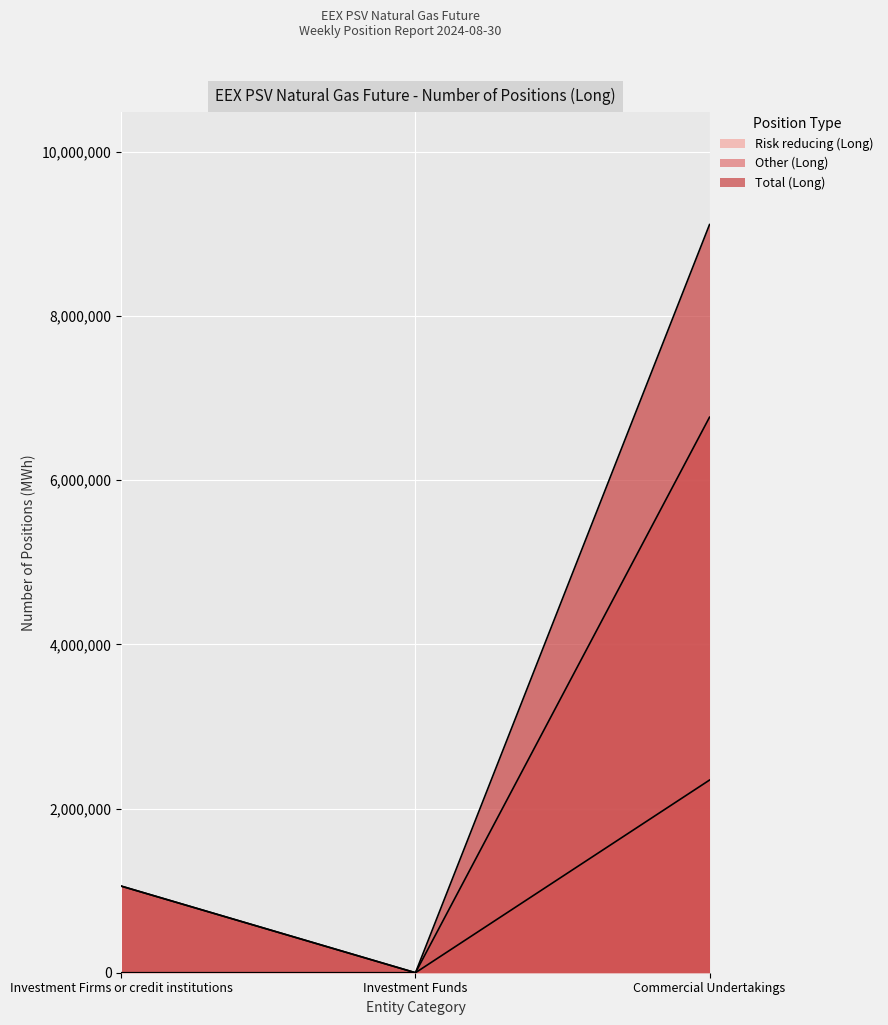

True or false: Other (Long) has a value of 1500524 at Investment Firms or credit institutions.

False